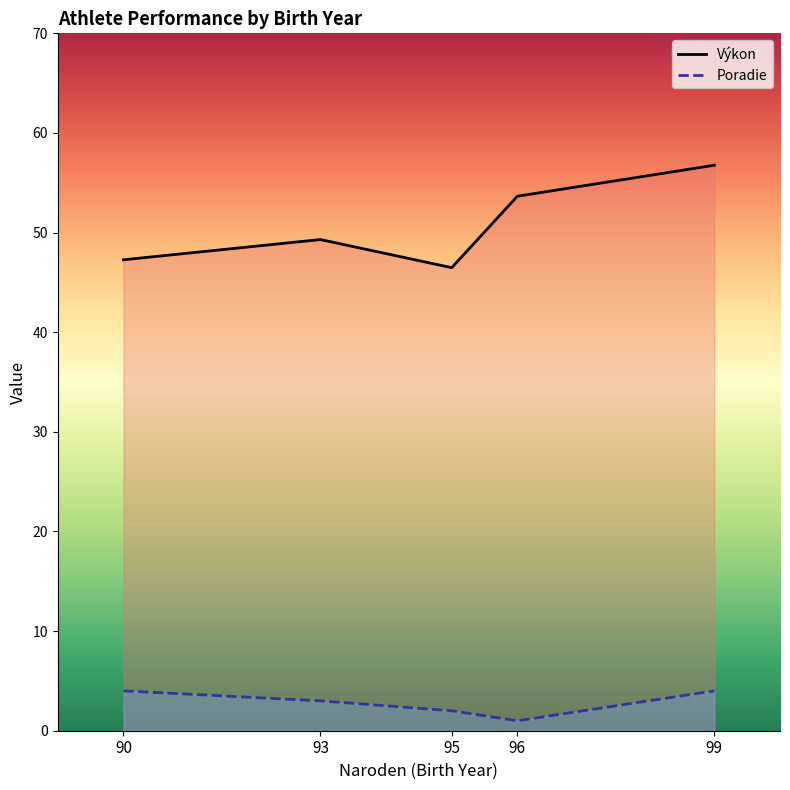

At 90, list the series in order from smallest to largest.

Poradie, Výkon